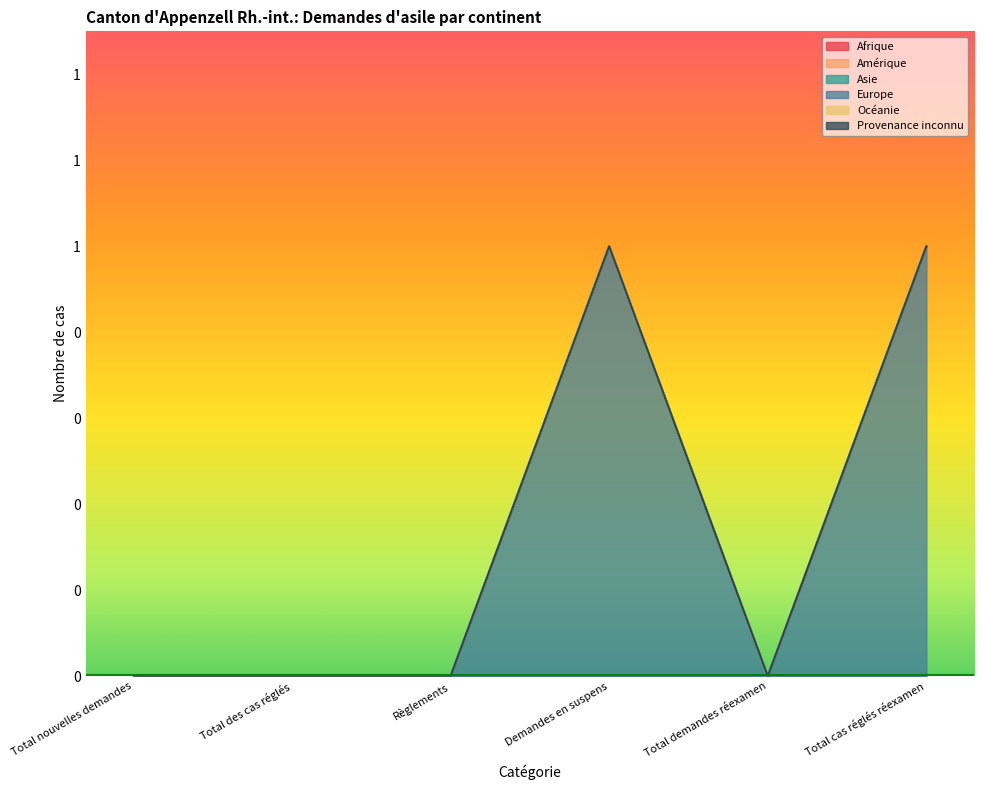

True or false: Europe and Afrique cross at least once.

False